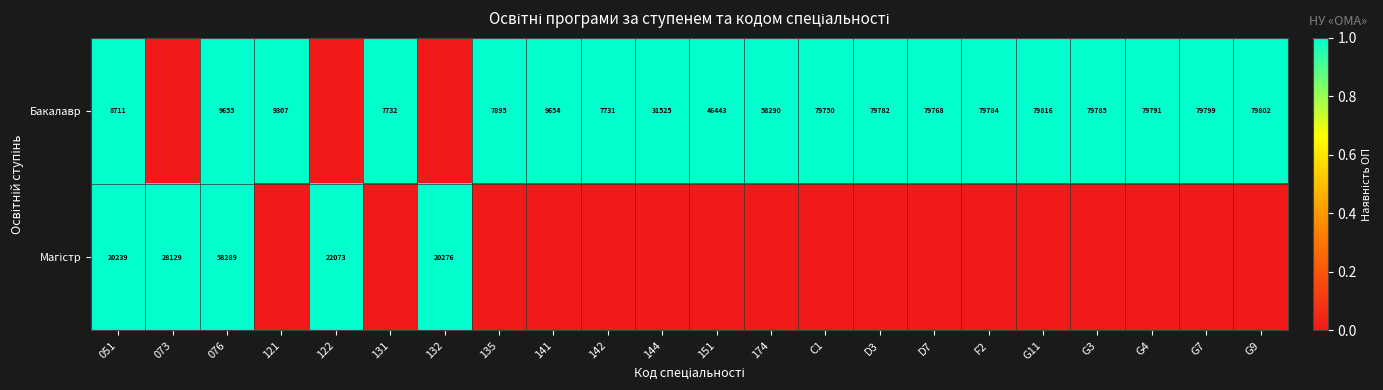

What is the difference between the highest and lowest values at 051?

11528